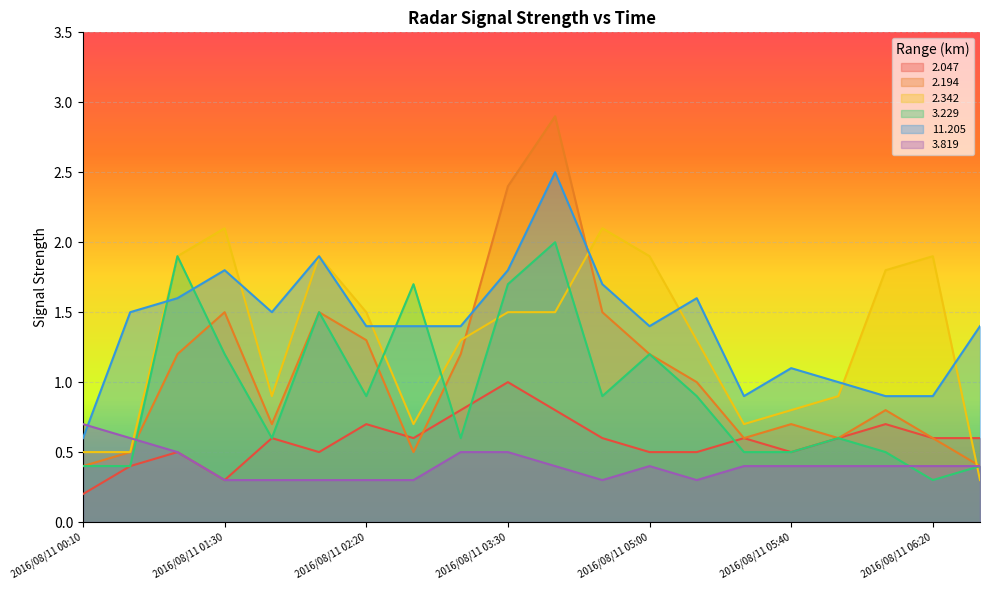

The value of 11.205 at 2016/08/11 02:20 is 1.4. True or false?

True